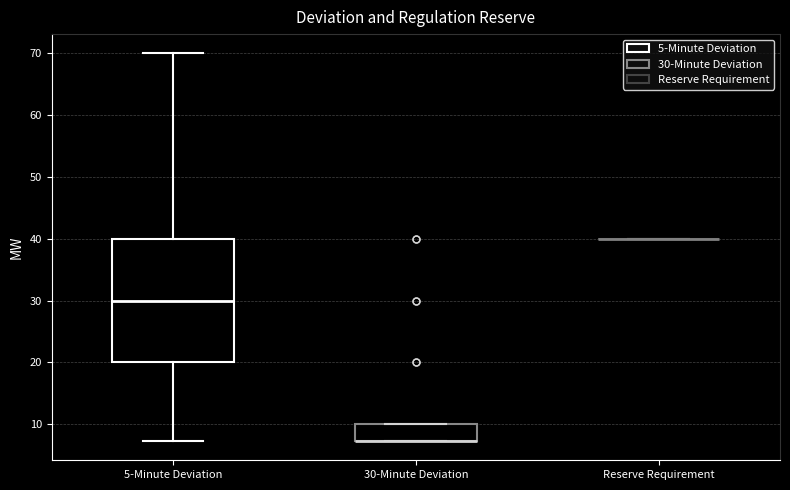

Reading left to right, transcribe this box plot: for each box, give where its median line is, the range the box spans, and where its two whiskers end, as read against the y-axis. The values are not printed on the chart, so give them approximately, as read against the axis.

5-Minute Deviation: median 30, box 20 to 40, whiskers 7 to 70
30-Minute Deviation: median 7 (drawn on the box's lower edge), box 7 to 10, whiskers 7 to 10
Reserve Requirement: box collapsed to a line at 40, whiskers 40 to 40